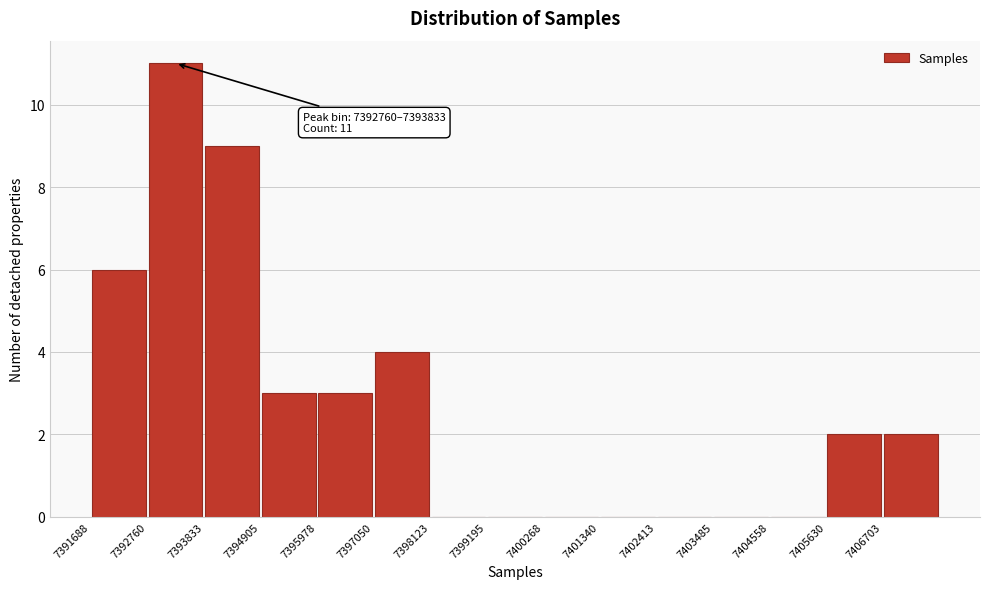

Which range on the x-axis has the tallest bar?

7392800 to 7393800